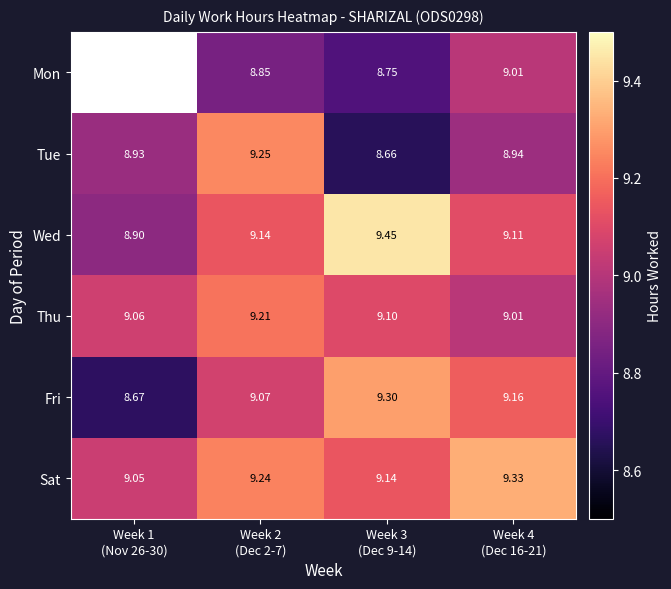

What value does the Fri series have at Week 3 (Dec 9-14)?

9.3